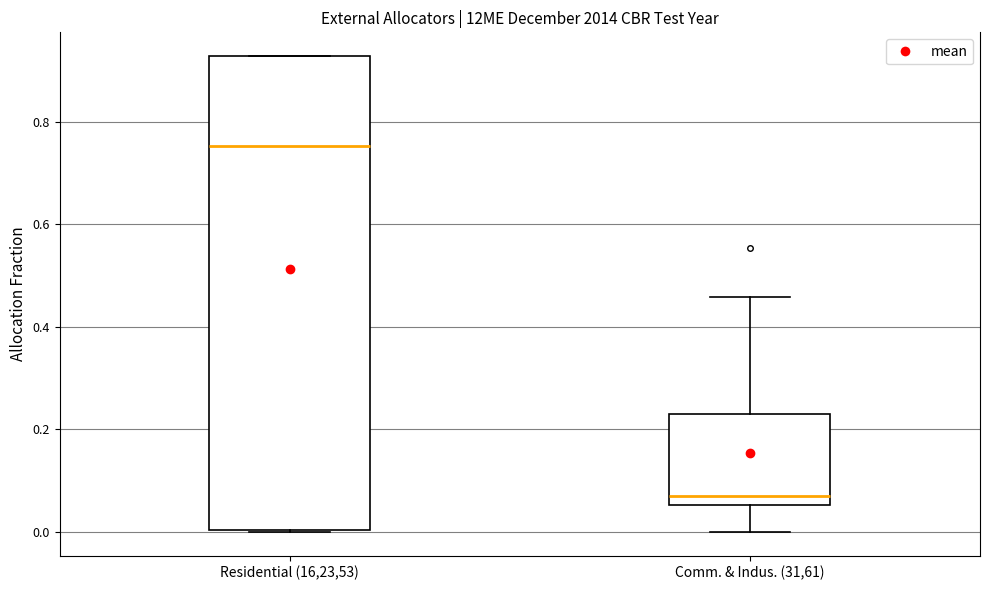

Which box's median line is the highest?

Residential (16,23,53)